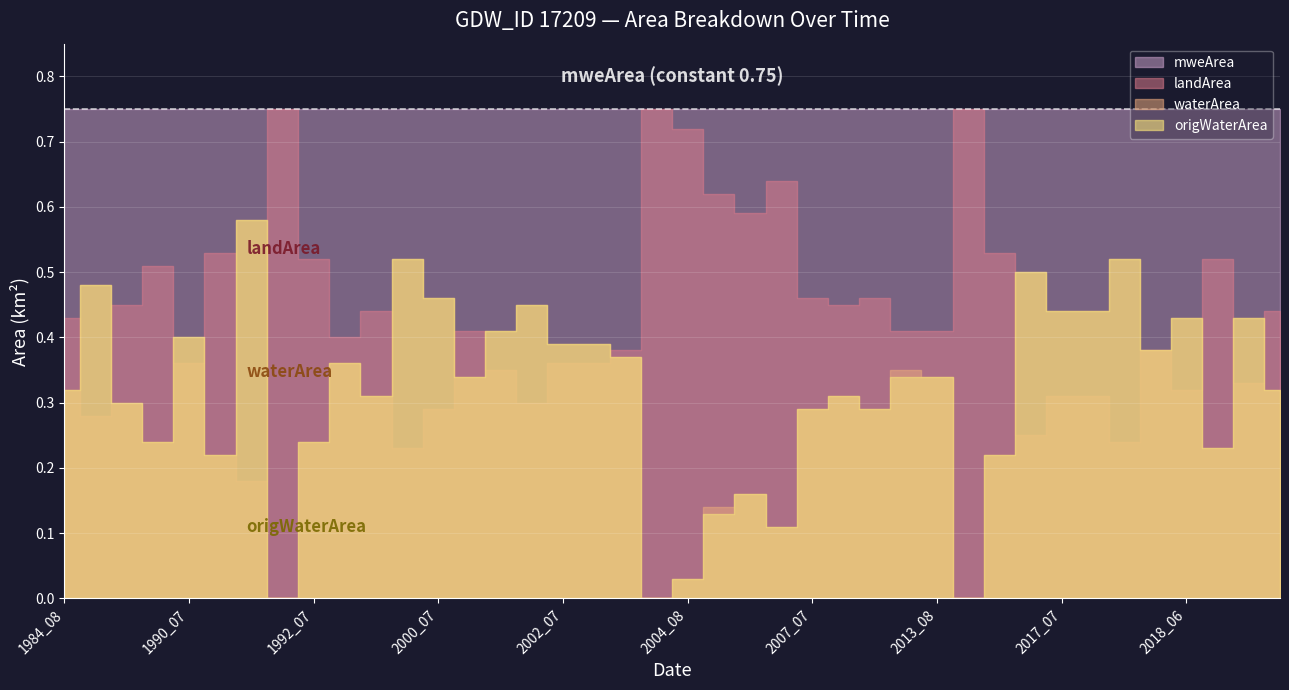

Is the value of landArea at 2001_05 greater than the value of origWaterArea at 1993_06?

No